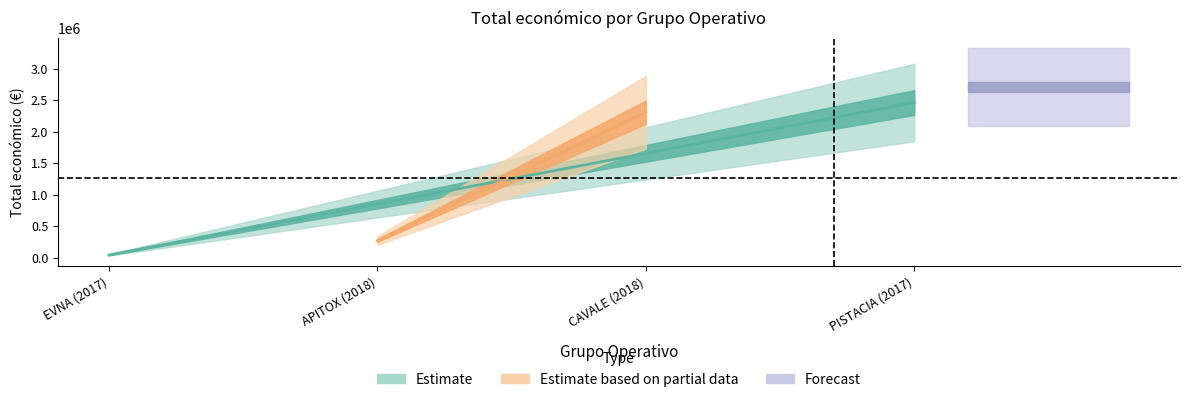

What is the label of the 2nd point from the right?

CAVALE (2018)